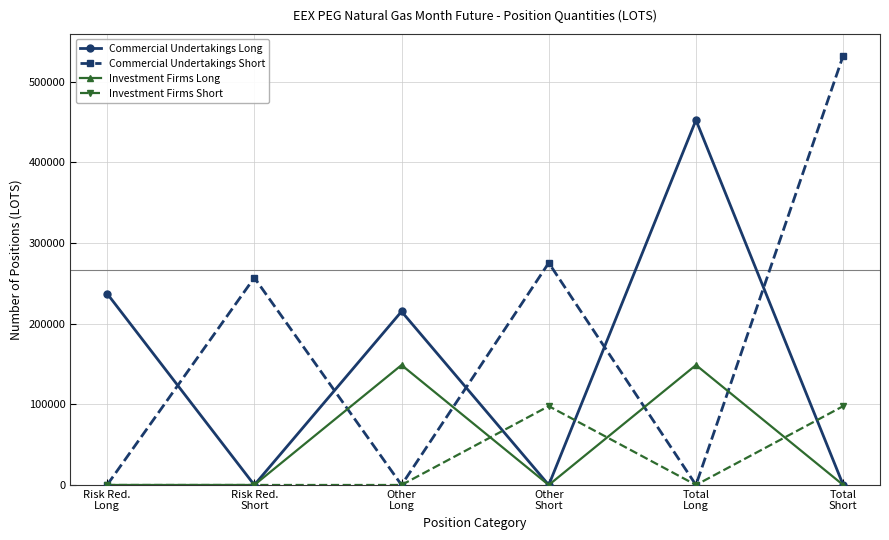

True or false: Commercial Undertakings Long and Commercial Undertakings Short intersect in this chart.

True